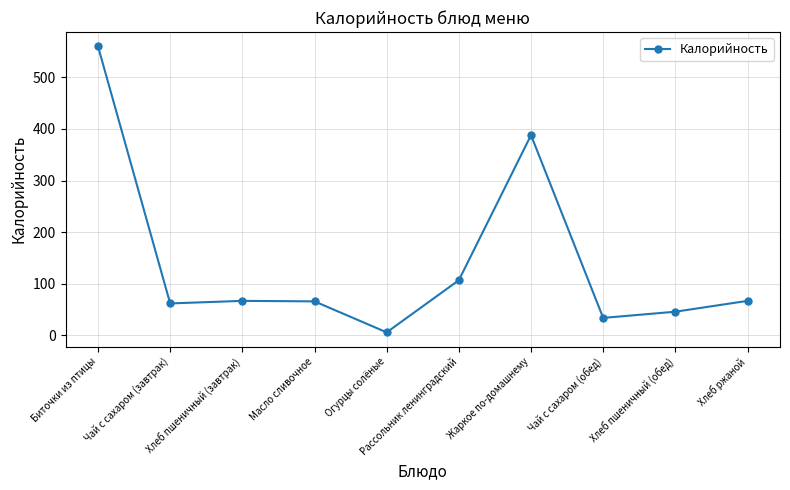

What is the greatest value displayed?

560